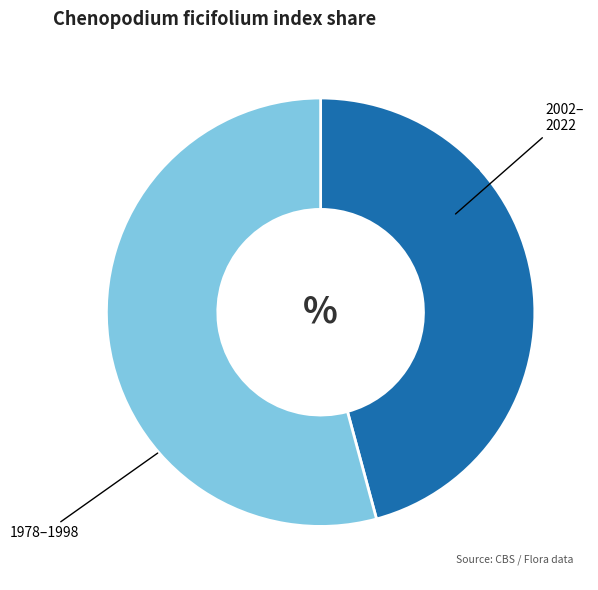

Is there a majority slice in this chart?

Yes